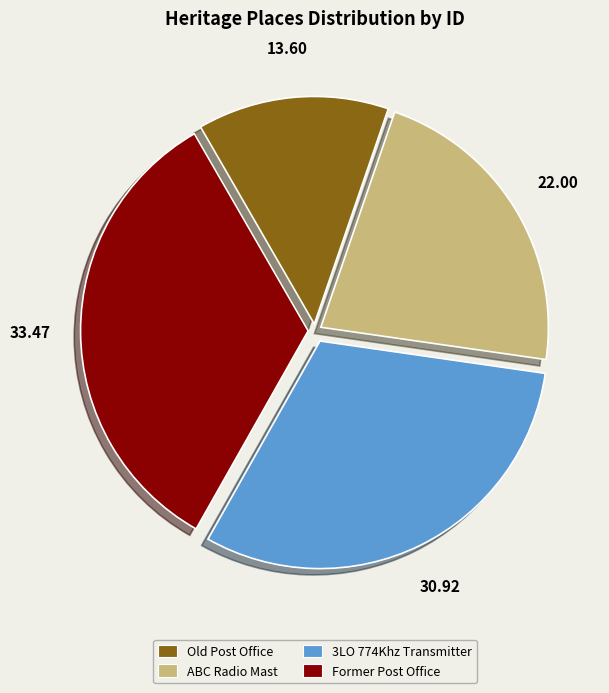

Does any single category account for the majority?

No